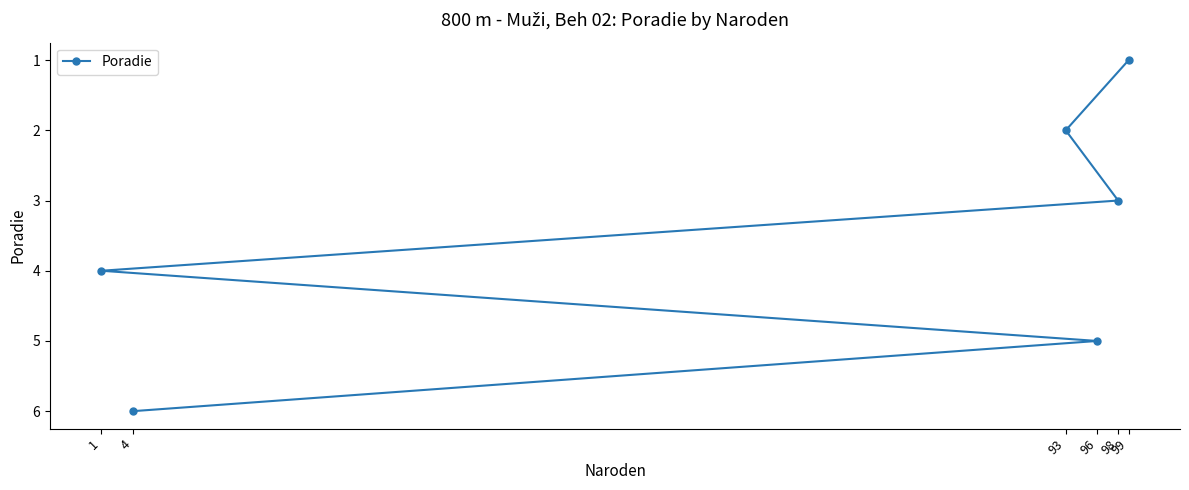

Is this an area chart (filled region under the line)?

No